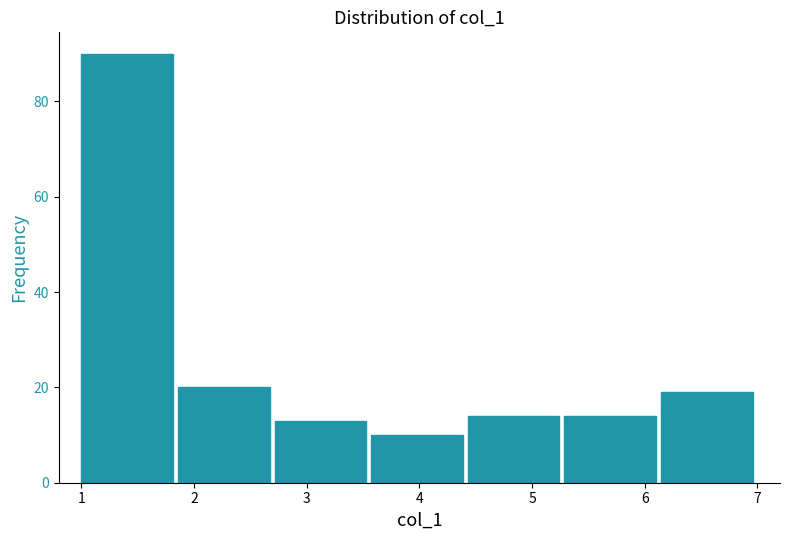

Which range on the x-axis has the tallest bar?

1.0 to 1.9